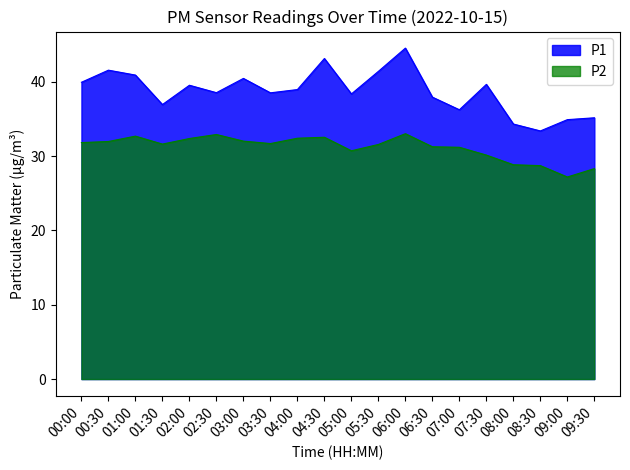

The value of P2 at 01:30 is 31.6. True or false?

True